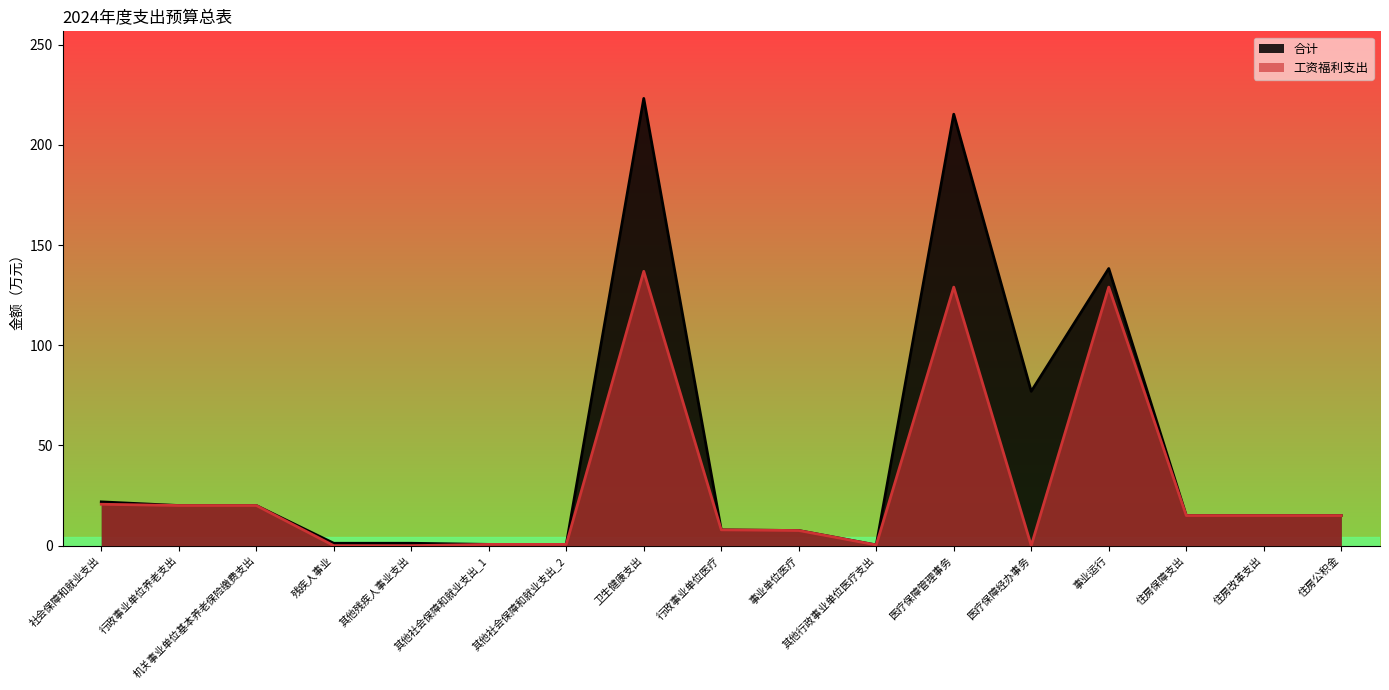

How many interior local valleys does the 工资福利支出 series have?

2